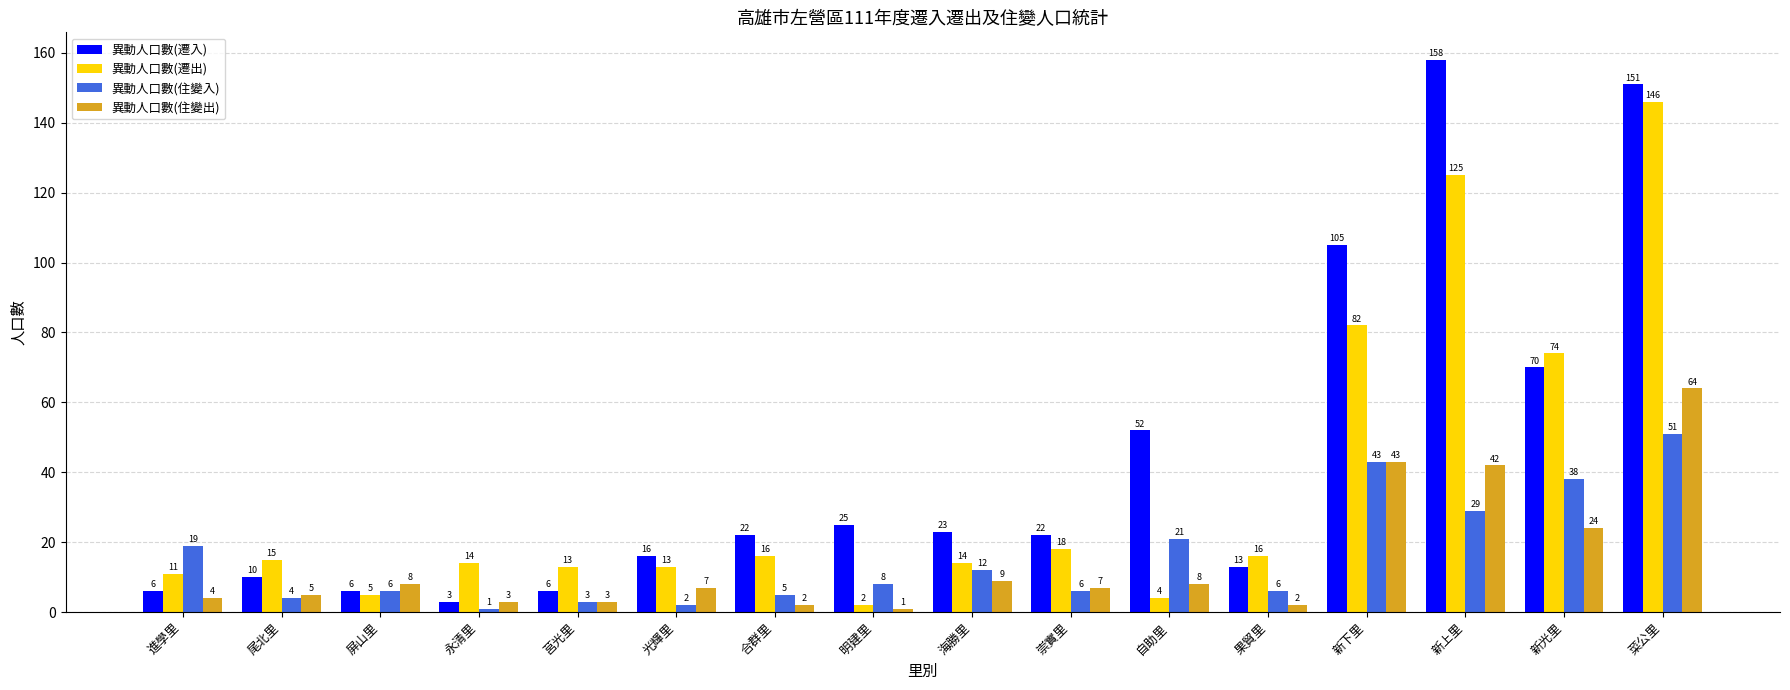

What is the approximate value of 異動人口數(遷出) at 尾北里?

15